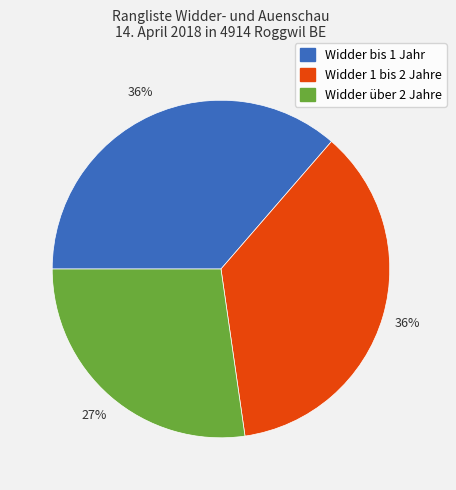

Does Widder 1 bis 2 Jahre account for over 50% of the chart?

No